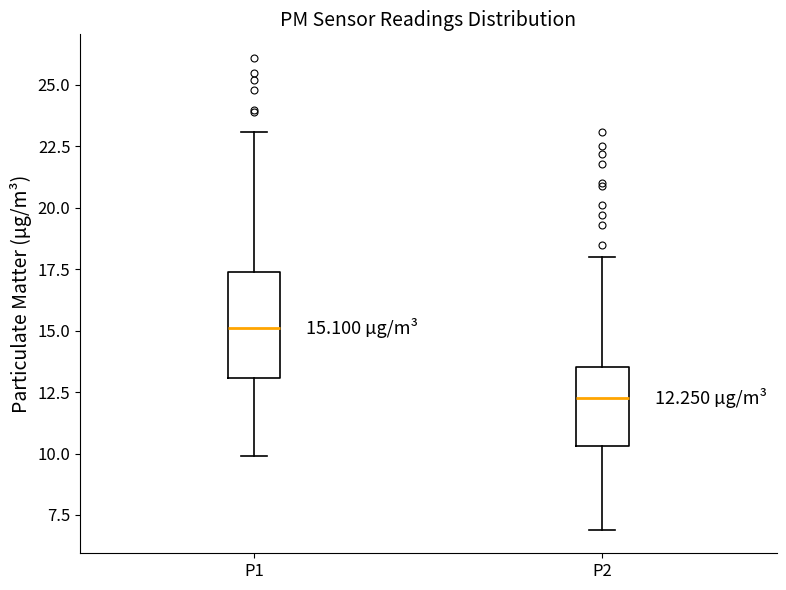

Which box's median line is the highest?

P1